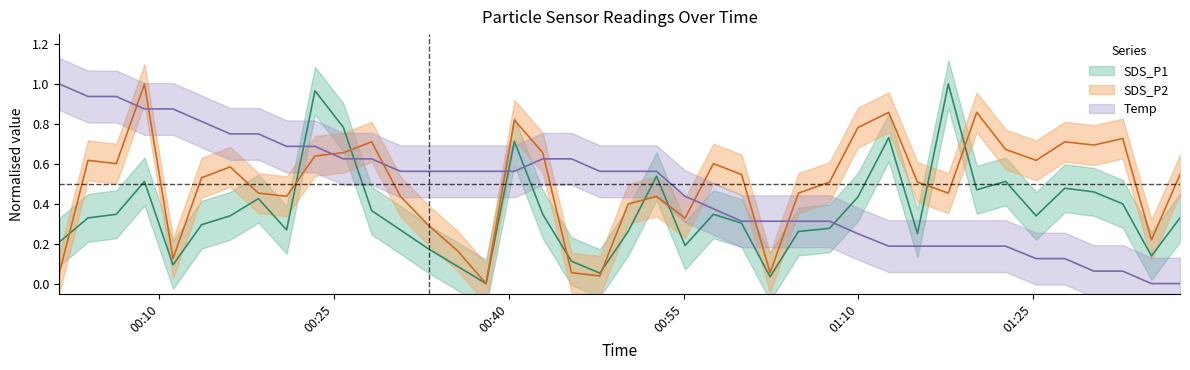

What is the difference between the SDS_P2 values at 2021/06/01 00:11:11 and 2021/06/01 01:30:13?

0.6